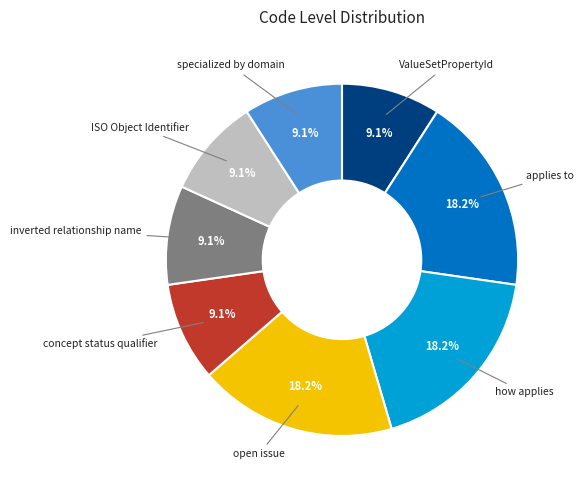

Does specialized by domain account for over 50% of the chart?

No